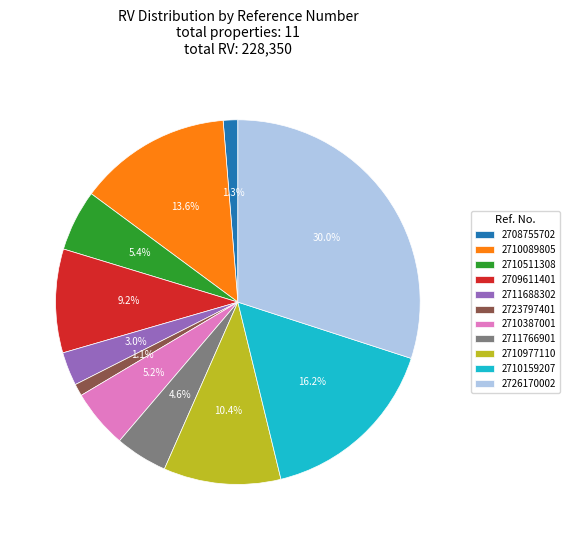

Approximately how many times larger is the value at 2710977110 compared to 2710511308?

1.9